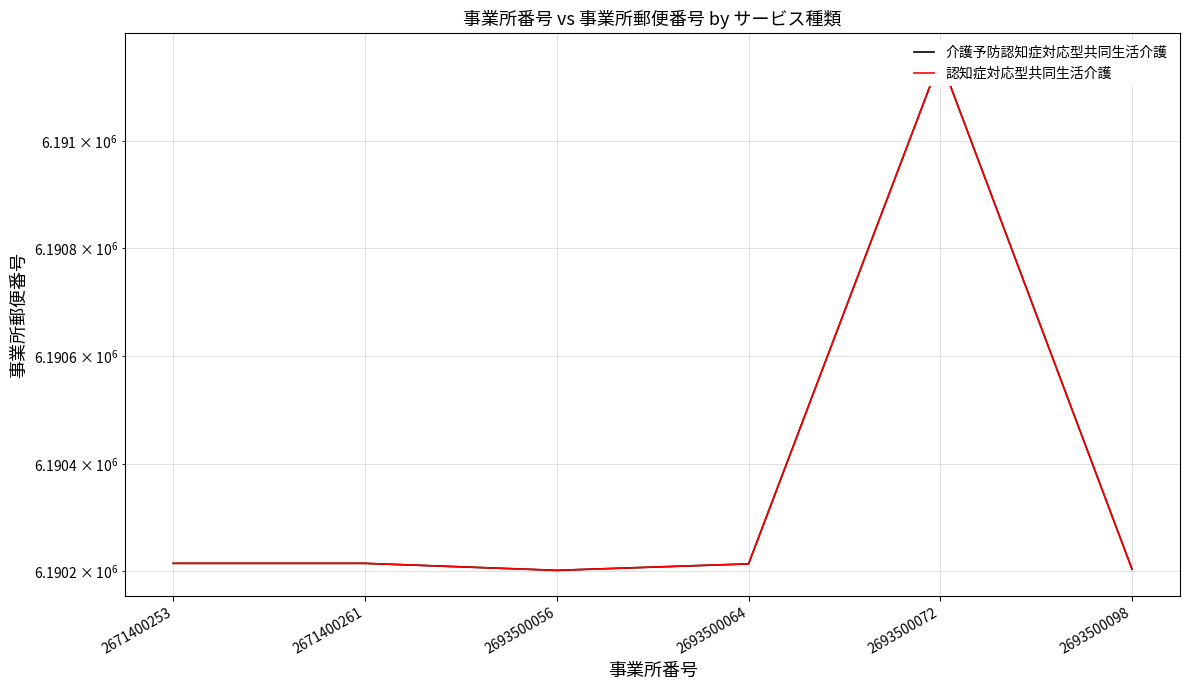

Count the number of categories in the chart.

6